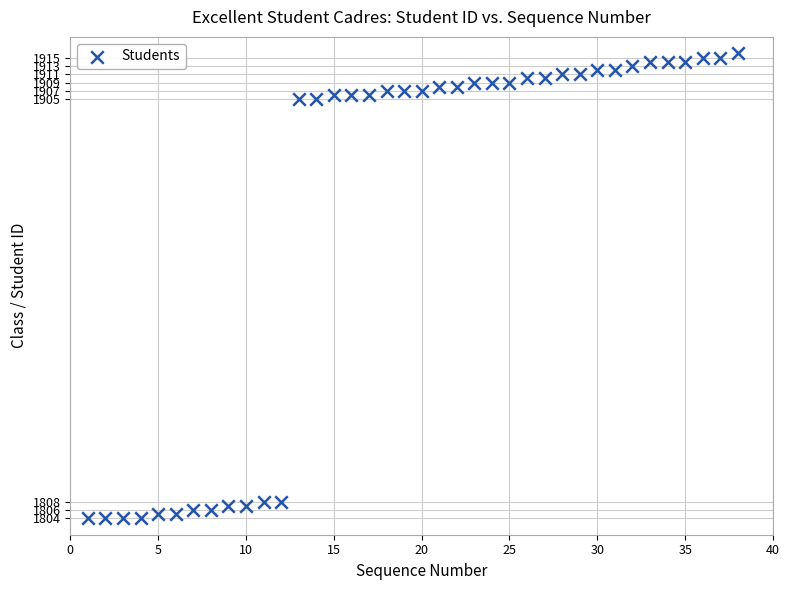

What is the range of X values (max minus min)?

37